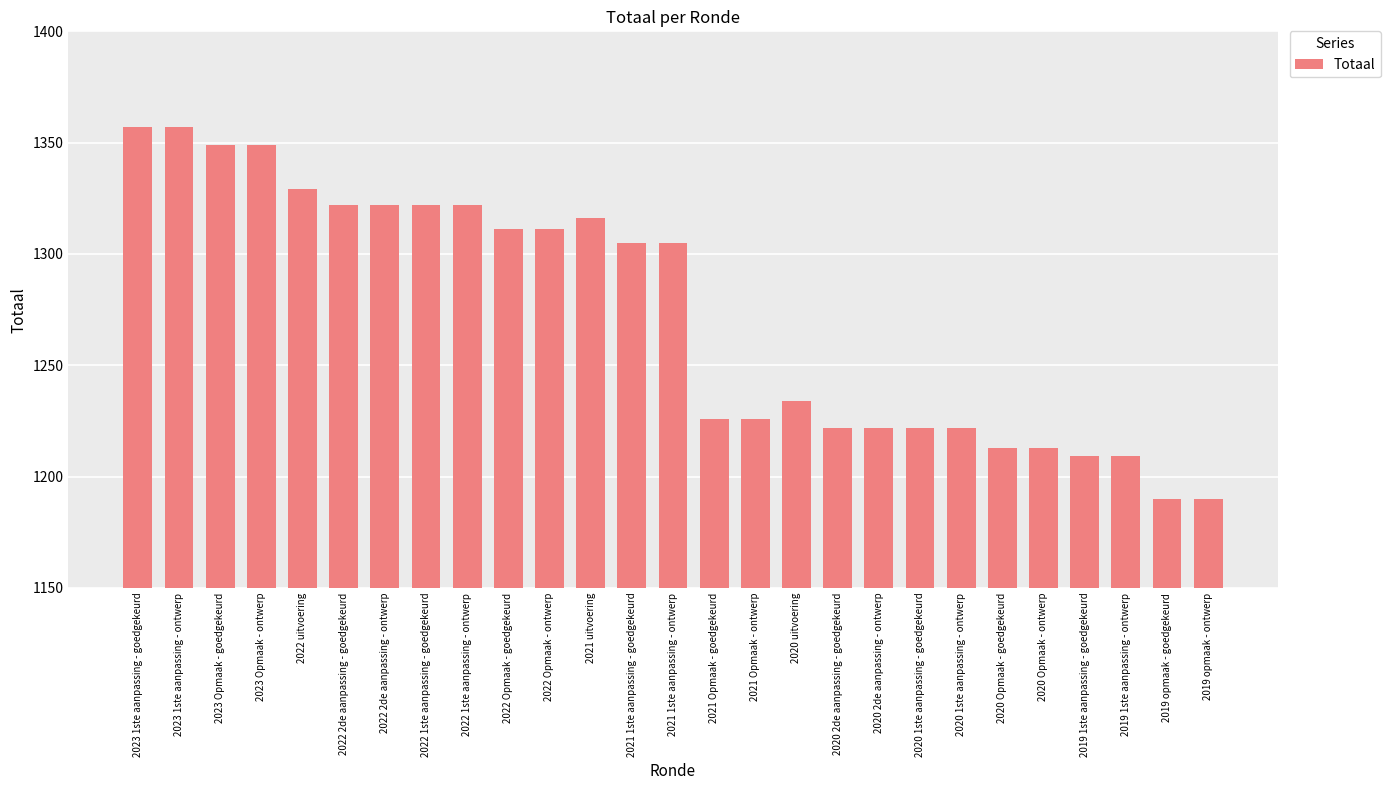

Reading left to right, transcribe all the data shown in this chart.

1357	1357	1349	1349	1329	1322	1322	1322	1322	1311	1311	1316	1305	1305	1226	1226	1234	1222	1222	1222	1222	1213	1213	1209	1209	1190	1190